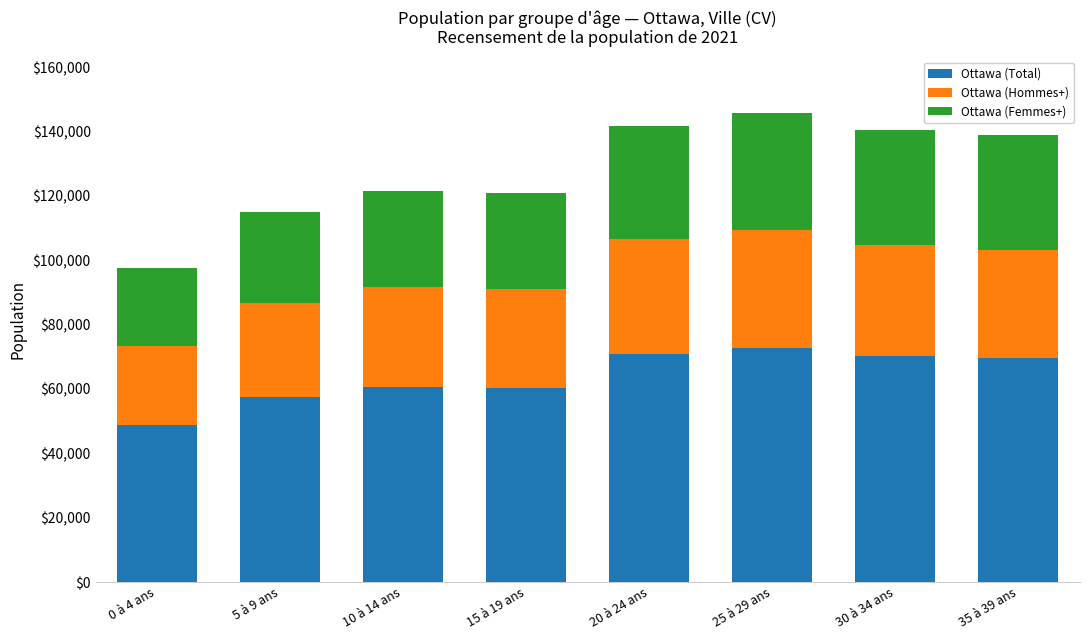

At which label does Ottawa (Total) first exceed 69520?

20 à 24 ans